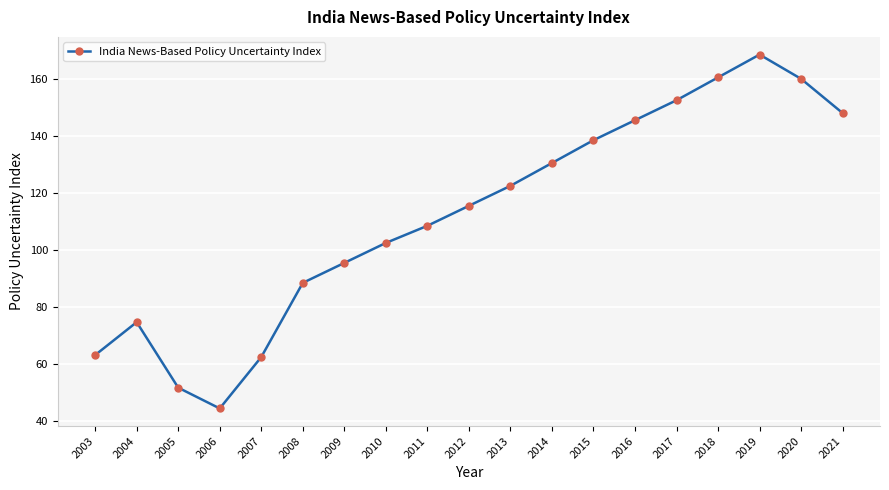

What is the difference between the second highest and minimum values?

116.0